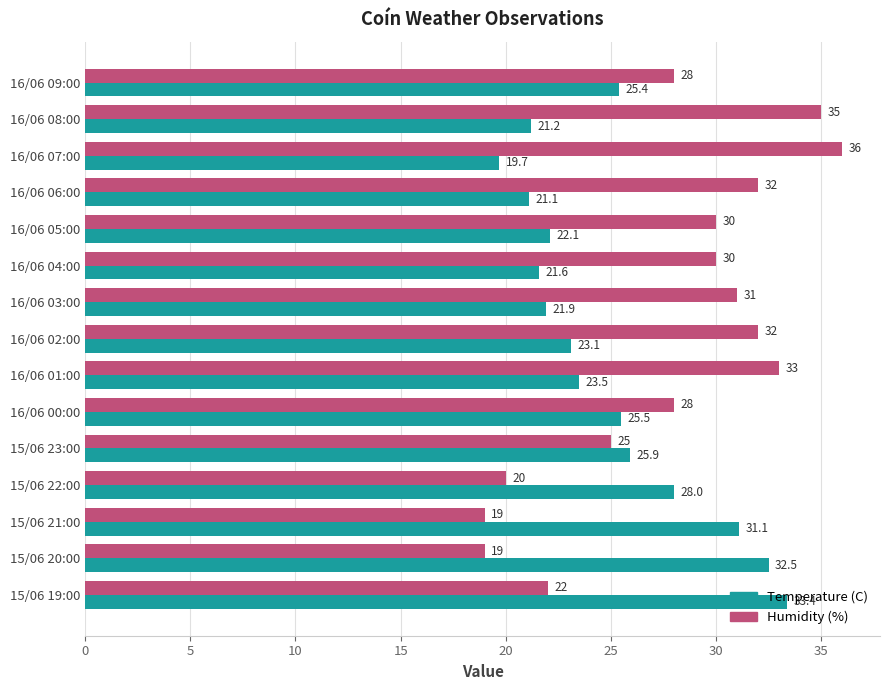

What value does the Temperature (C) series have at 16/06 03:00?

21.9